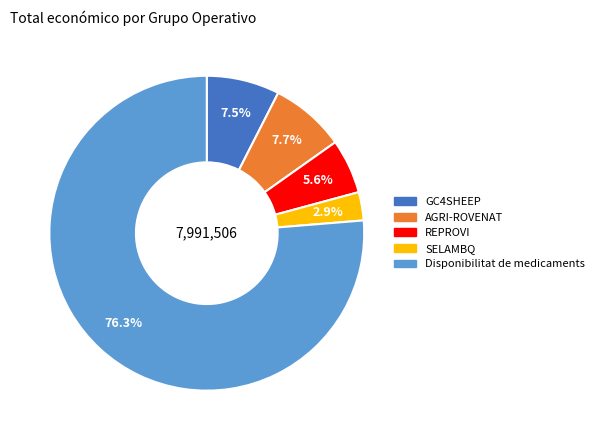

Does any single category account for the majority?

Yes